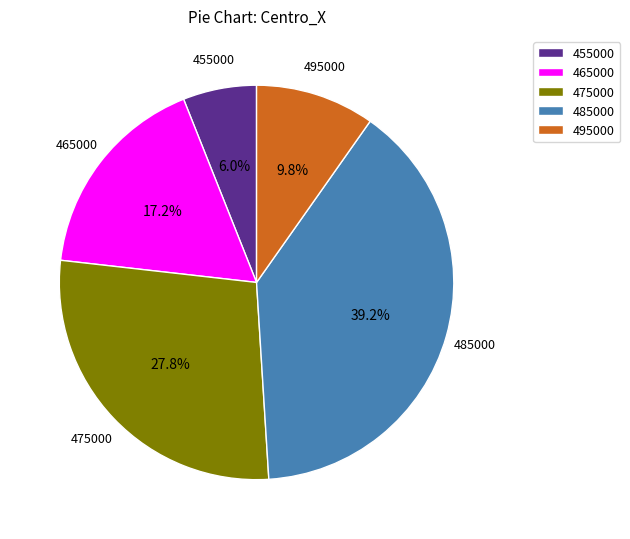

What is the smallest slice in the pie chart?

455000